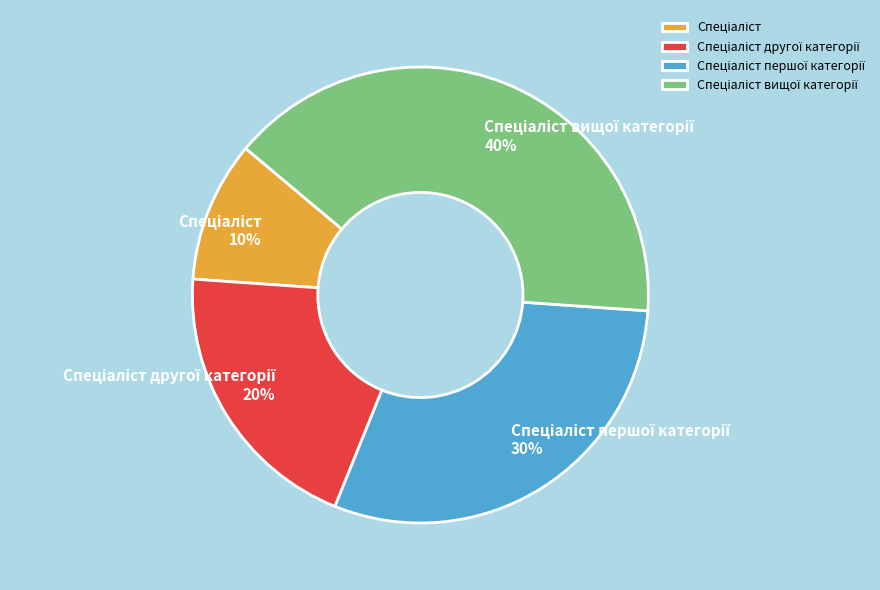

To the nearest percent, what is the average slice percentage?

25%